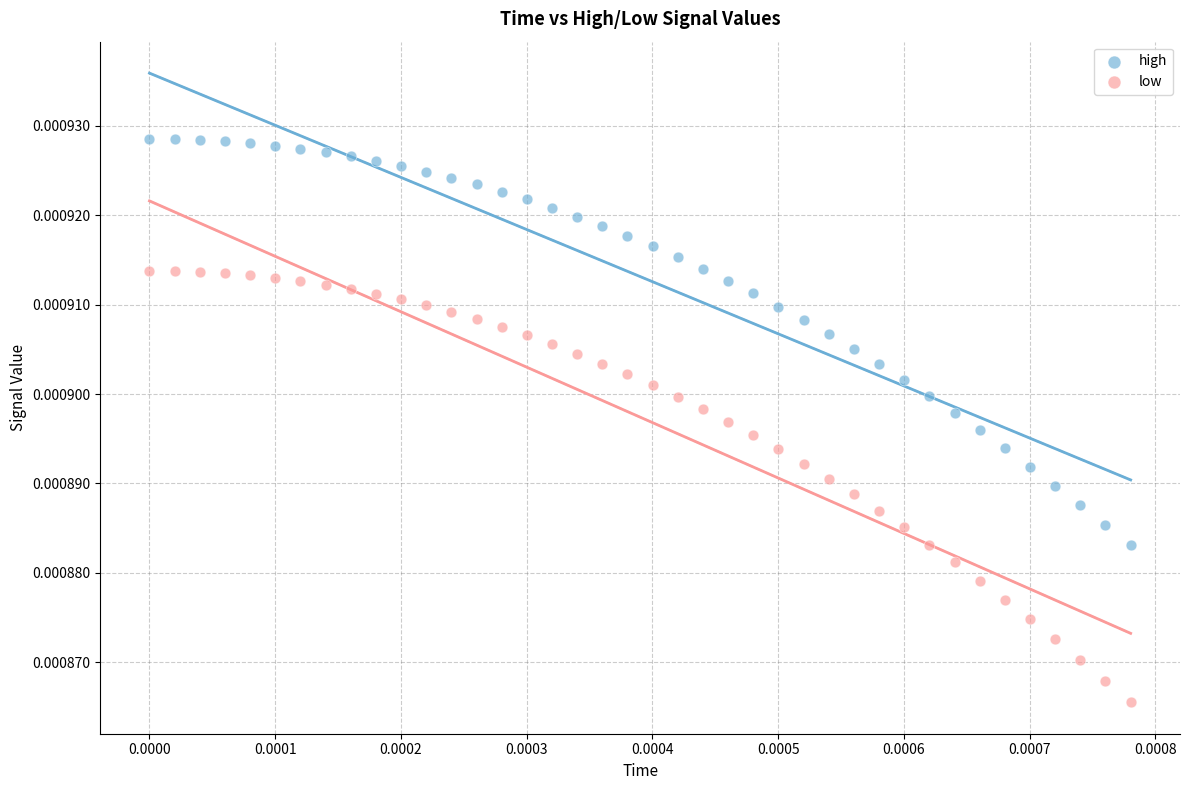

Which series has the widest spread of Y values?

low